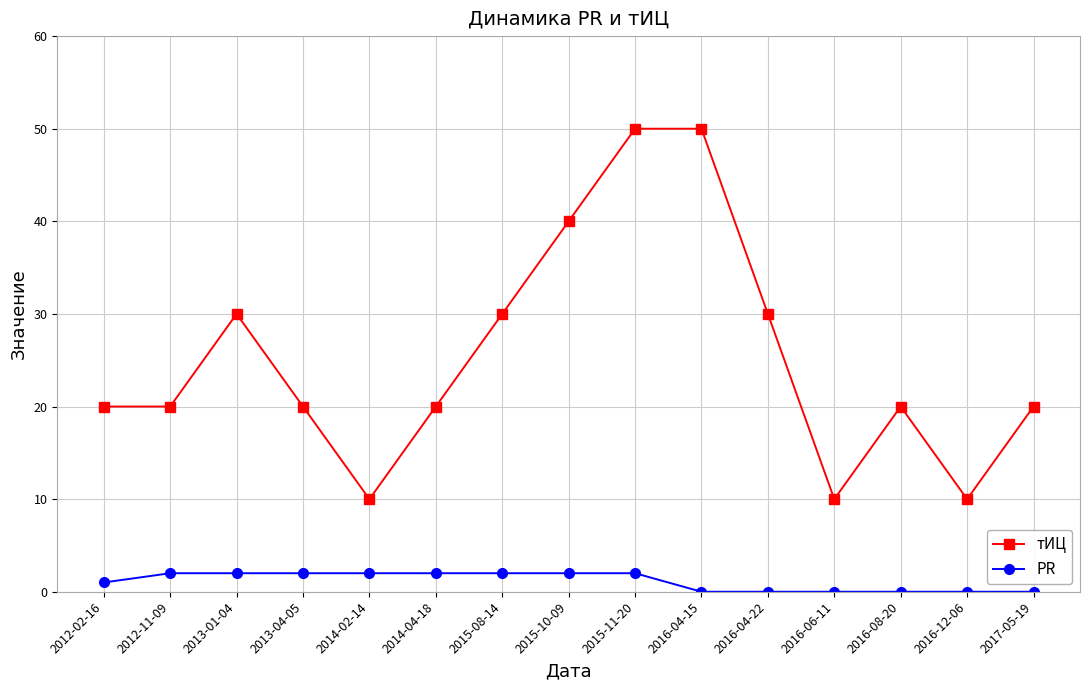

Rank the series at 2016-12-06 from lowest to highest value.

PR, тИЦ